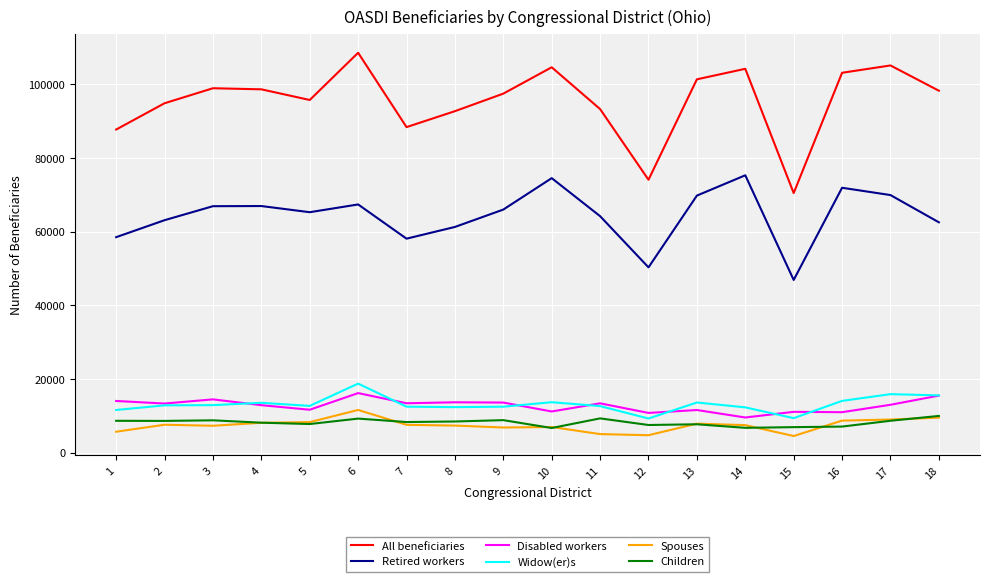

How many interior local peaks does the Retired workers series have?

5